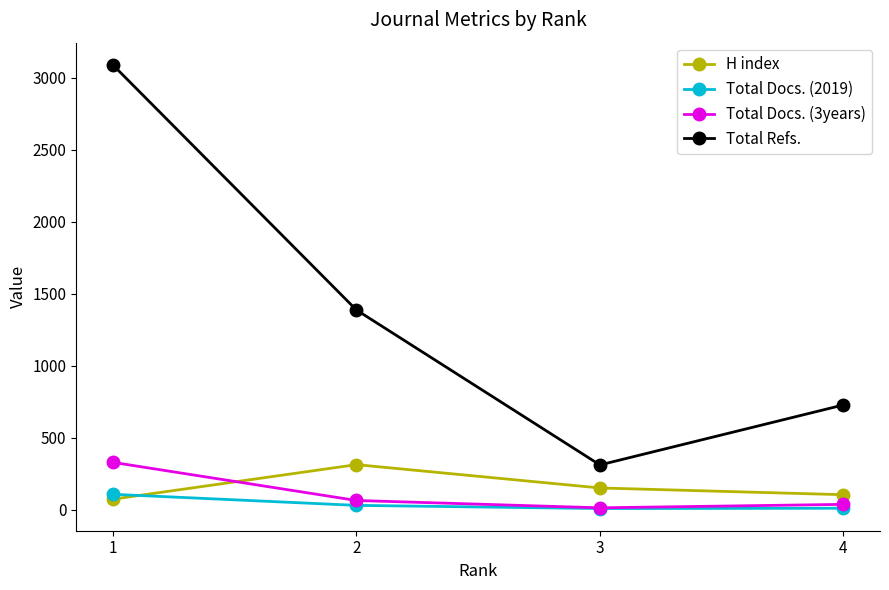

What are all the series names shown in the legend?

H index, Total Docs. (2019), Total Docs. (3years), Total Refs.